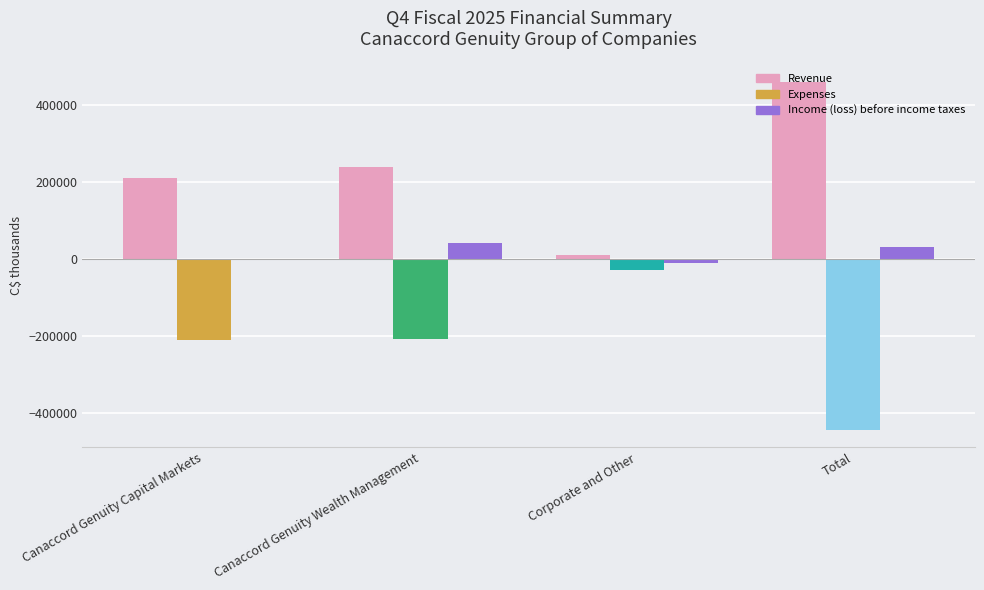

What is the greatest value displayed?

461227